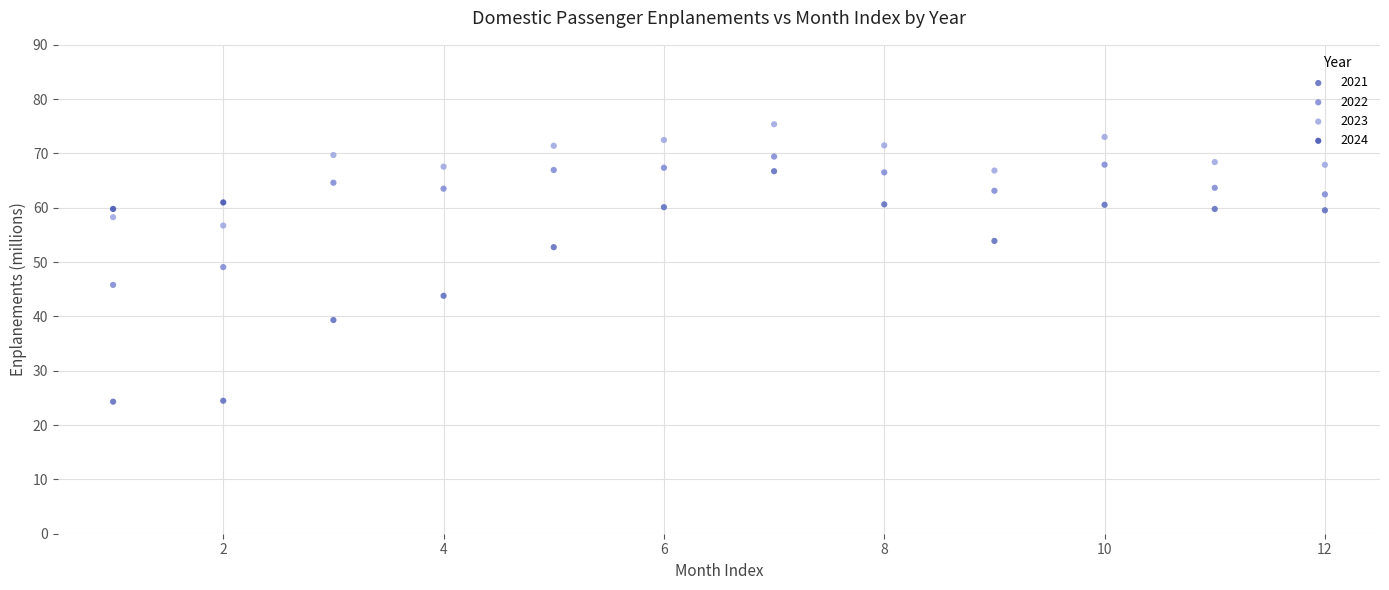

Which series reaches the maximum Y coordinate?

2023